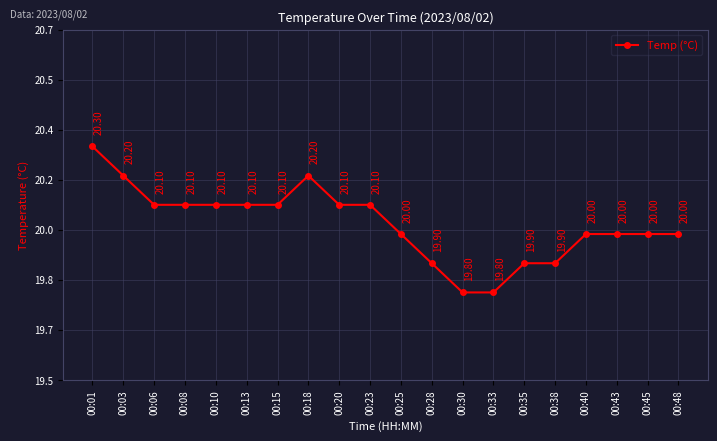

Where is the data nearest to the value 20?

00:25